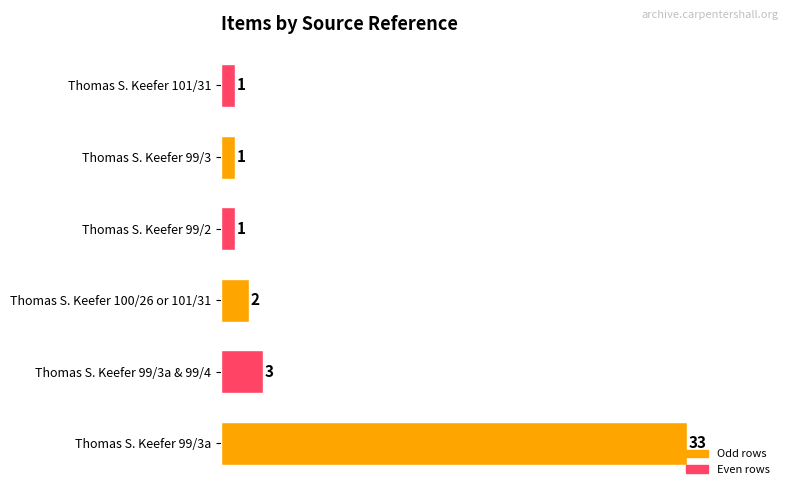

What is the maximum value shown in the chart?

33